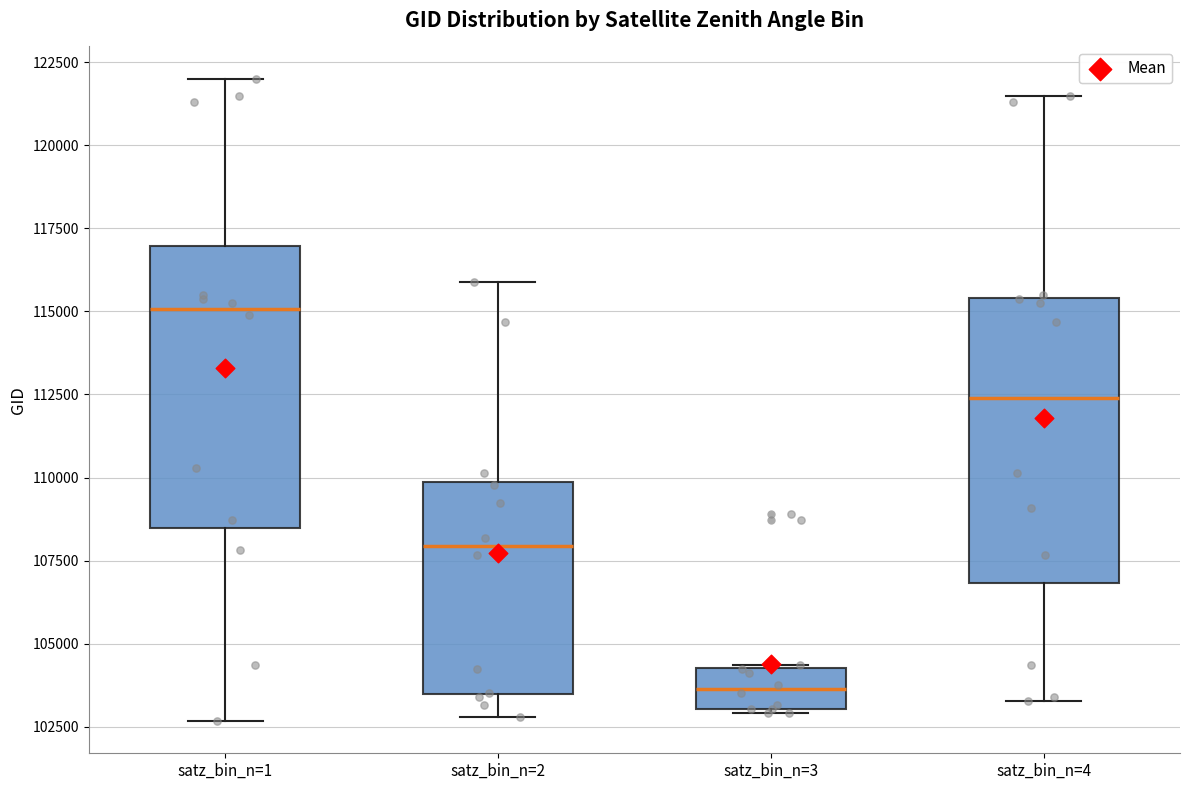

Which box has the lowest median line?

satz_bin_n=3